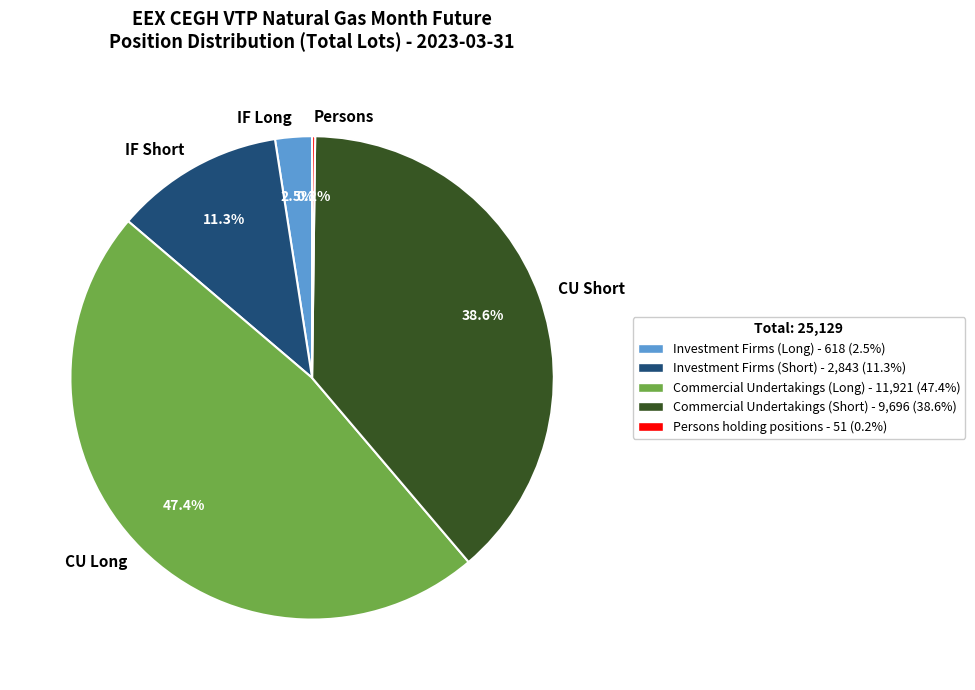

Which slice is the largest?

CU Long